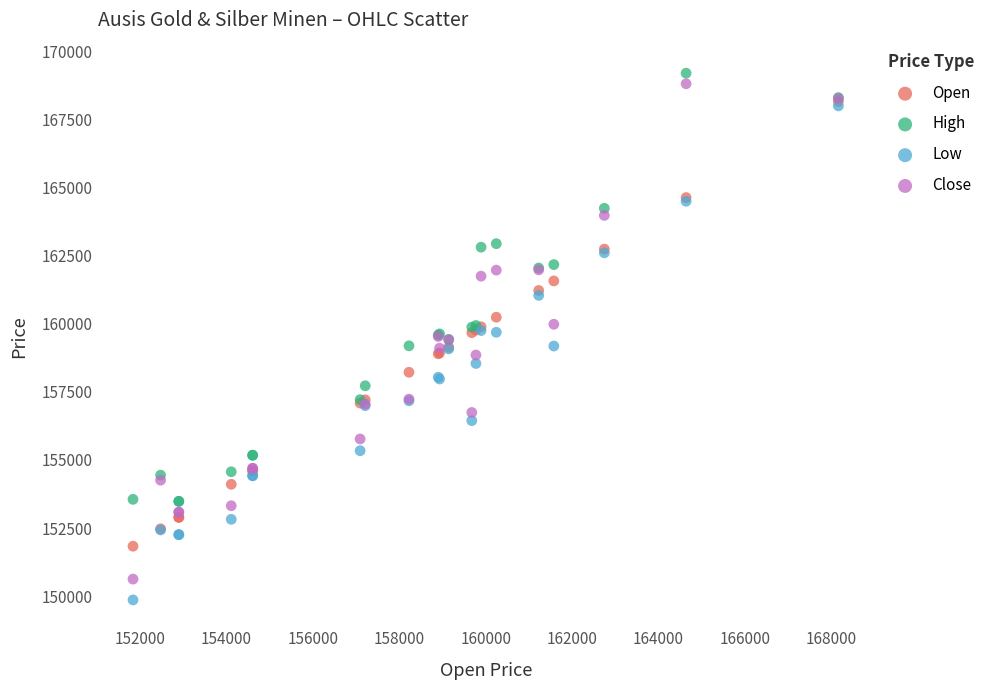

What are all the series names shown in the legend?

Open, High, Low, Close